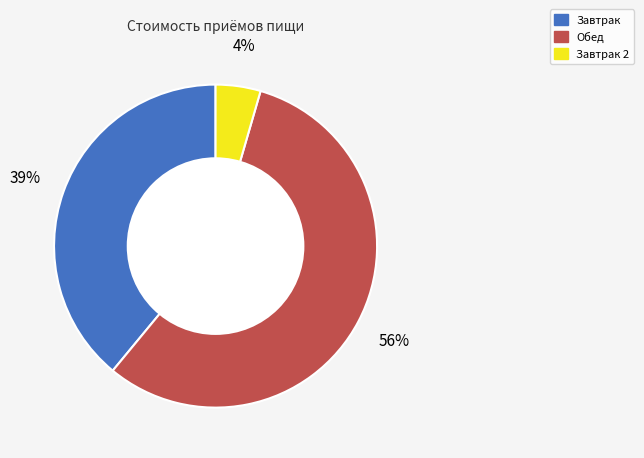

Is there a majority slice in this chart?

Yes